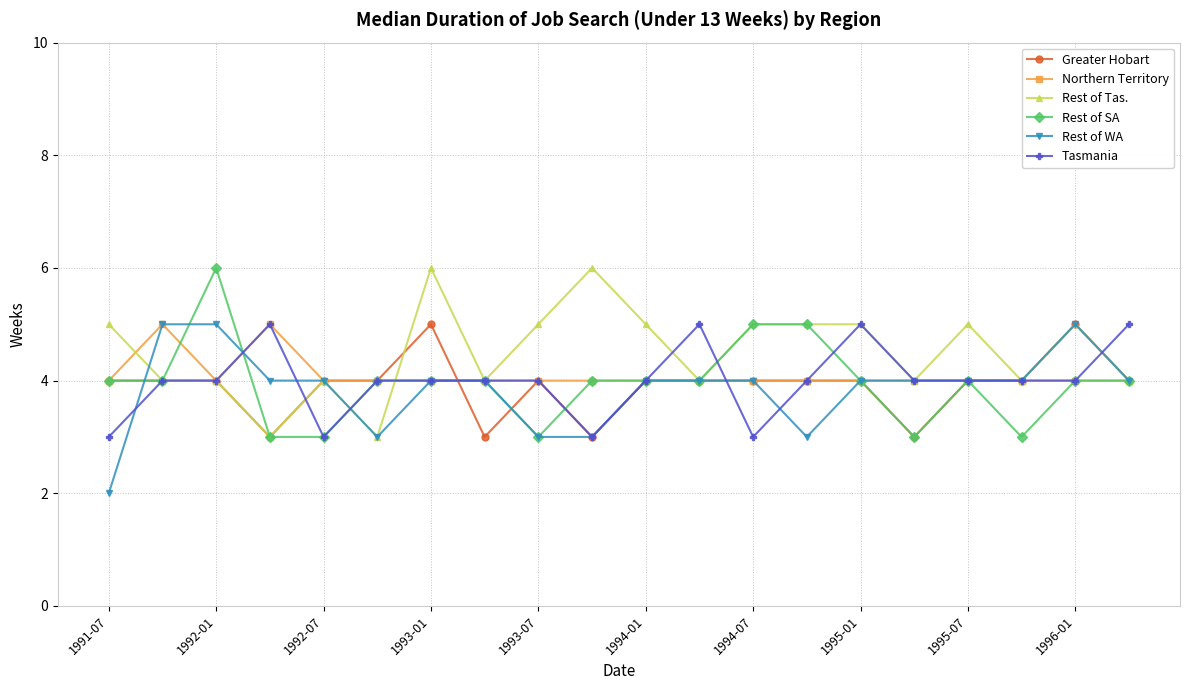

True or false: Rest of Tas. has more than 2 interior local peaks.

True